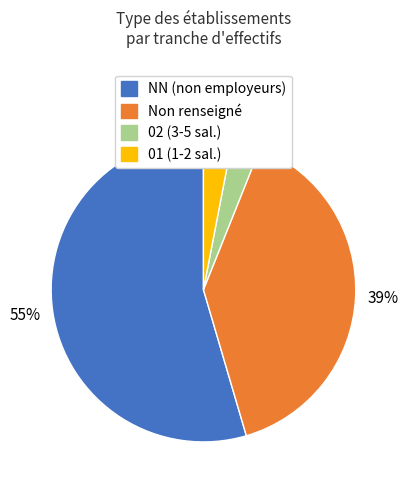

To the nearest percent, what is the average slice percentage?

25%